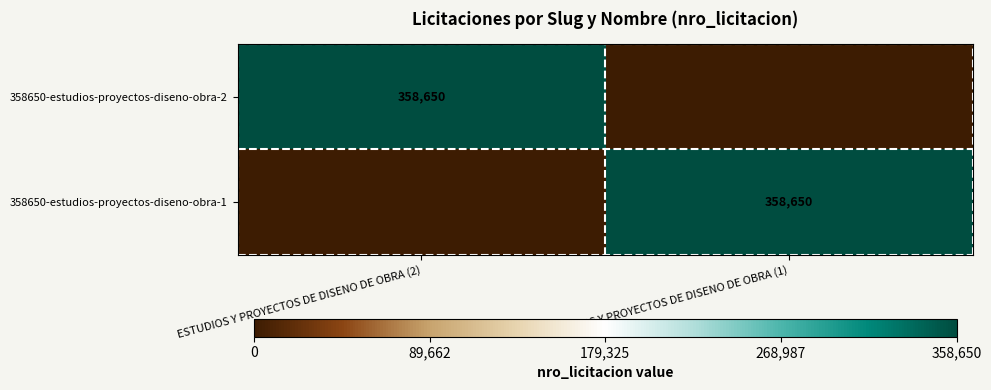

True or false: 358650-estudios-proyectos-diseno-obra-1 has a value of 179508 at ESTUDIOS Y PROYECTOS DE DISENO DE OBRA (1).

False